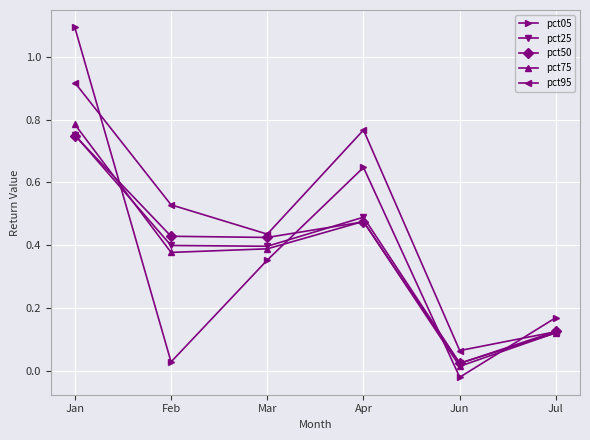

At which label does pct50 reach its peak?

Jan